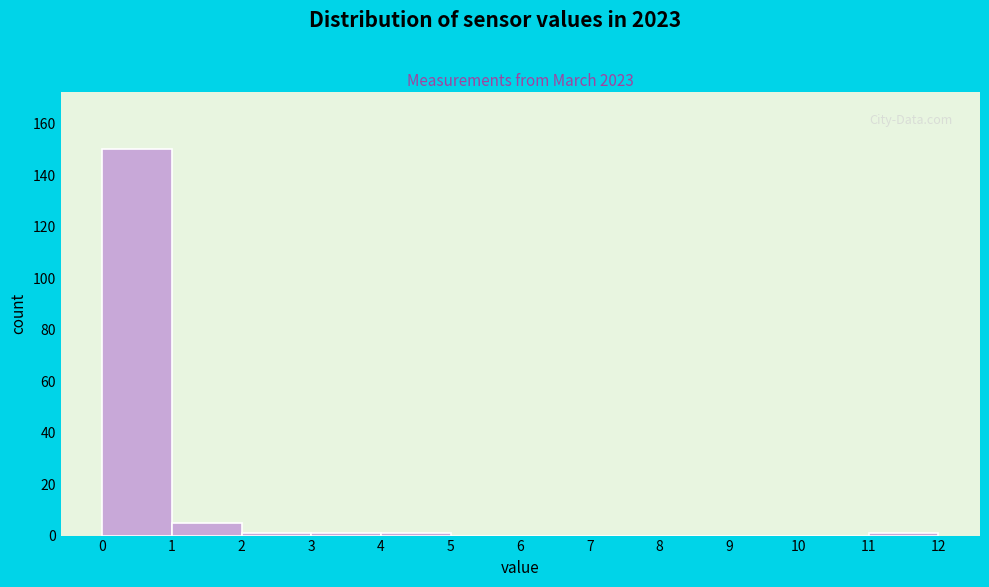

Reading left to right, transcribe this chart: for each bar, give the range it covers on the x-axis and its height. The values are not printed on the chart, so give them approximately, as read against the axis.

0 to 1: 150
1 to 2: 6
2 to 3: under 2
3 to 4: under 2
4 to 5: under 2
5 to 6: 0
6 to 7: 0
7 to 8: 0
8 to 9: 0
9 to 10: 0
10 to 11: 0
11 to 12: under 2